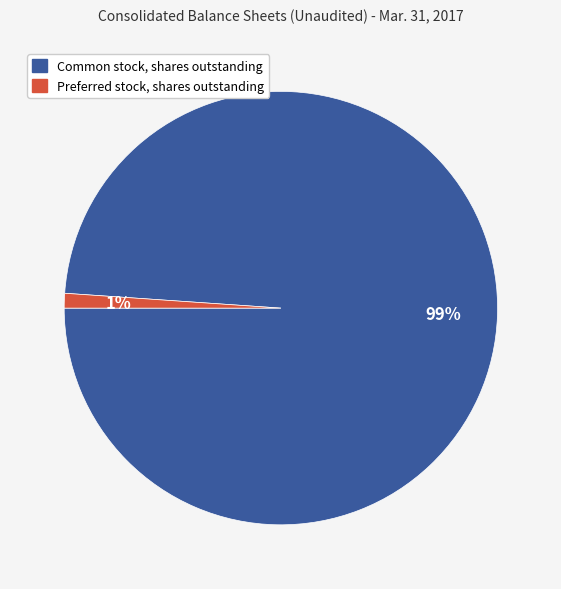

What is the smallest slice in the pie chart?

Preferred stock, shares outstanding